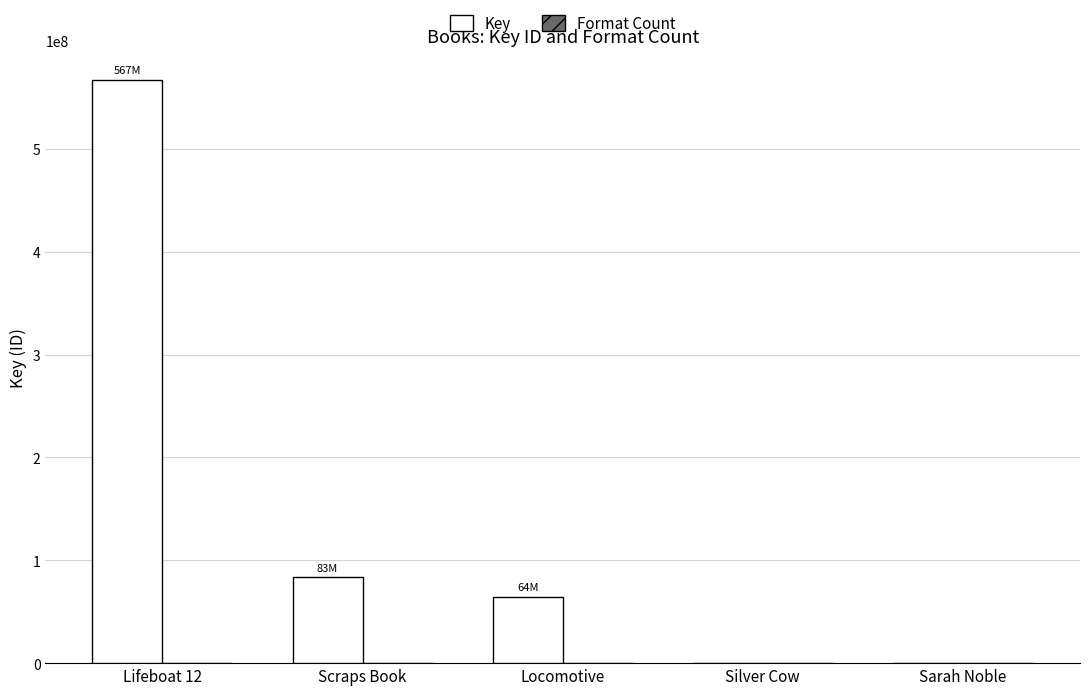

Is it true that Key equals 7143 at Silver Cow?

True